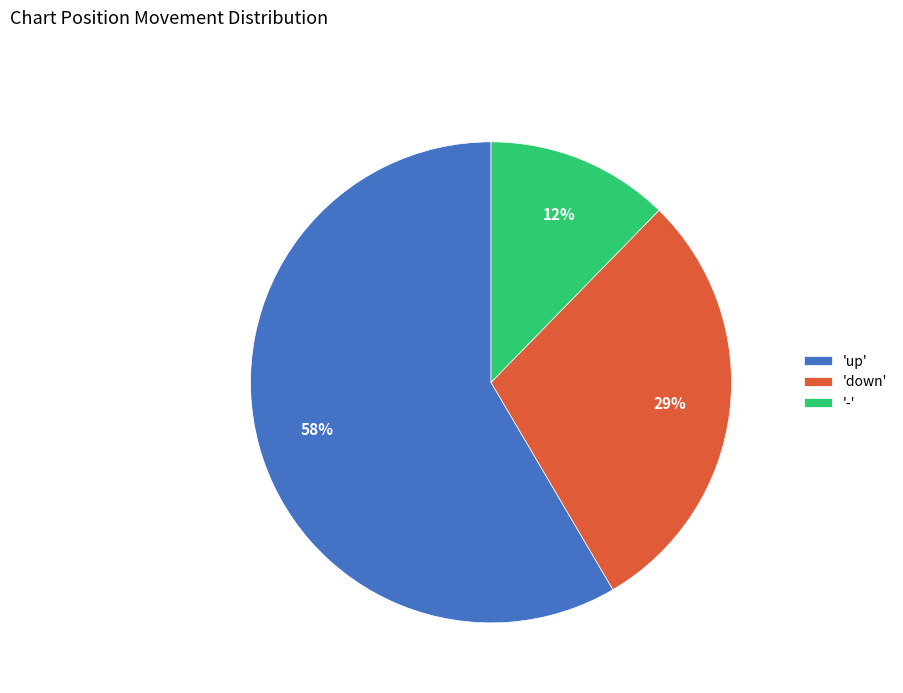

To the nearest percent, what is the average slice percentage?

33%